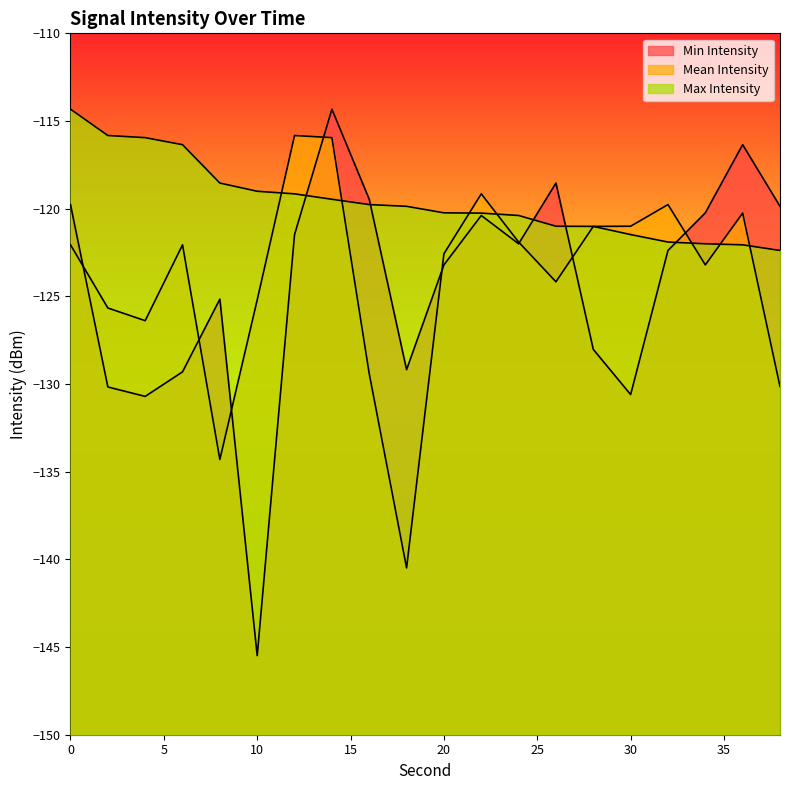

What are all the series names shown in the legend?

Min Intensity, Mean Intensity, Max Intensity